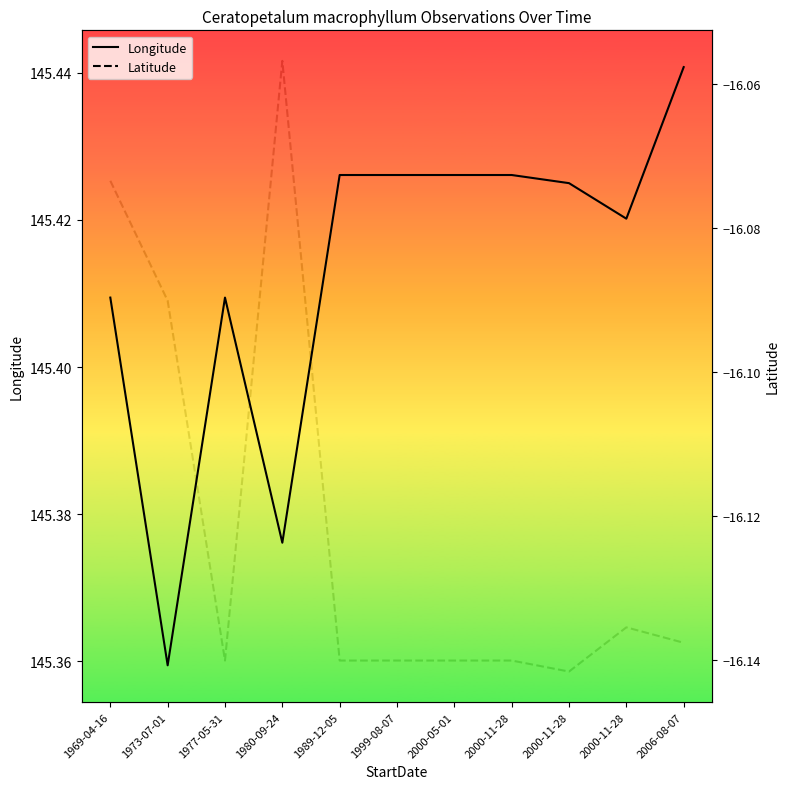

What is the label of the 10th point from the left?

2000-11-28